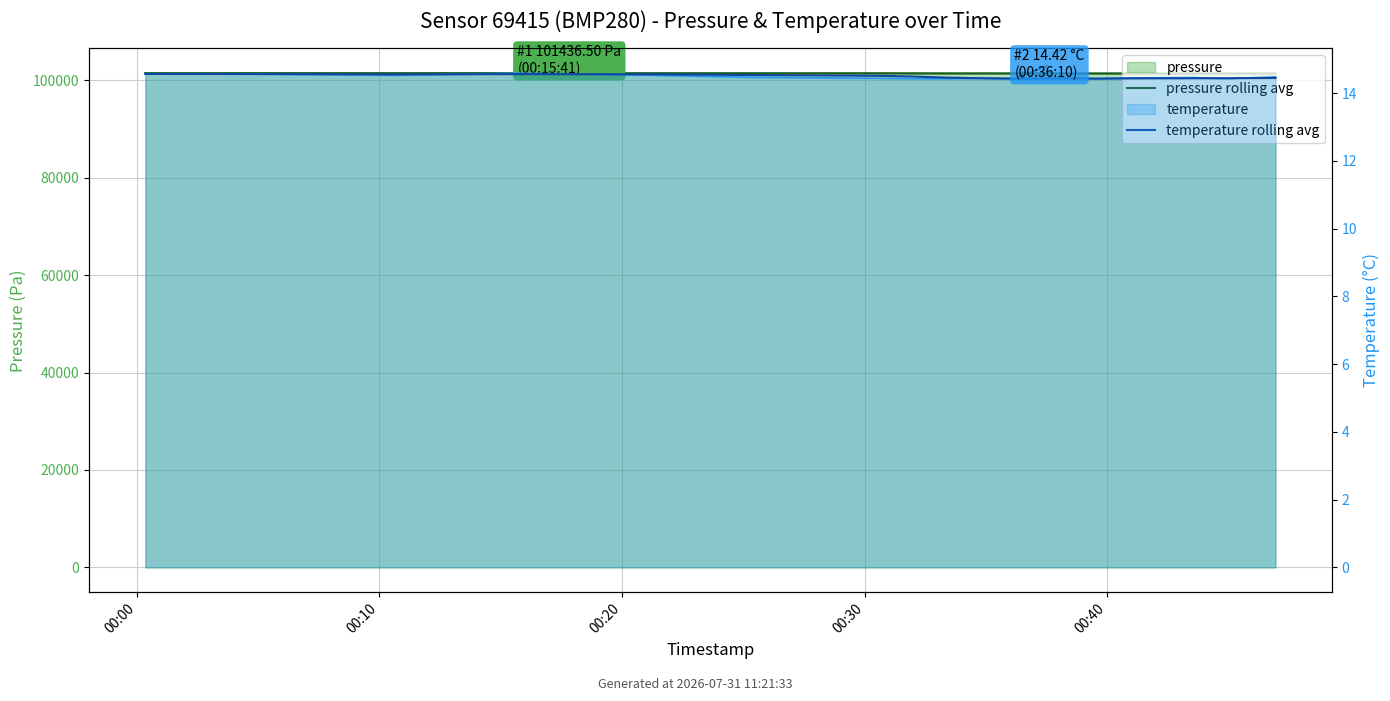

What is the label of the 14th point from the right?

00:30